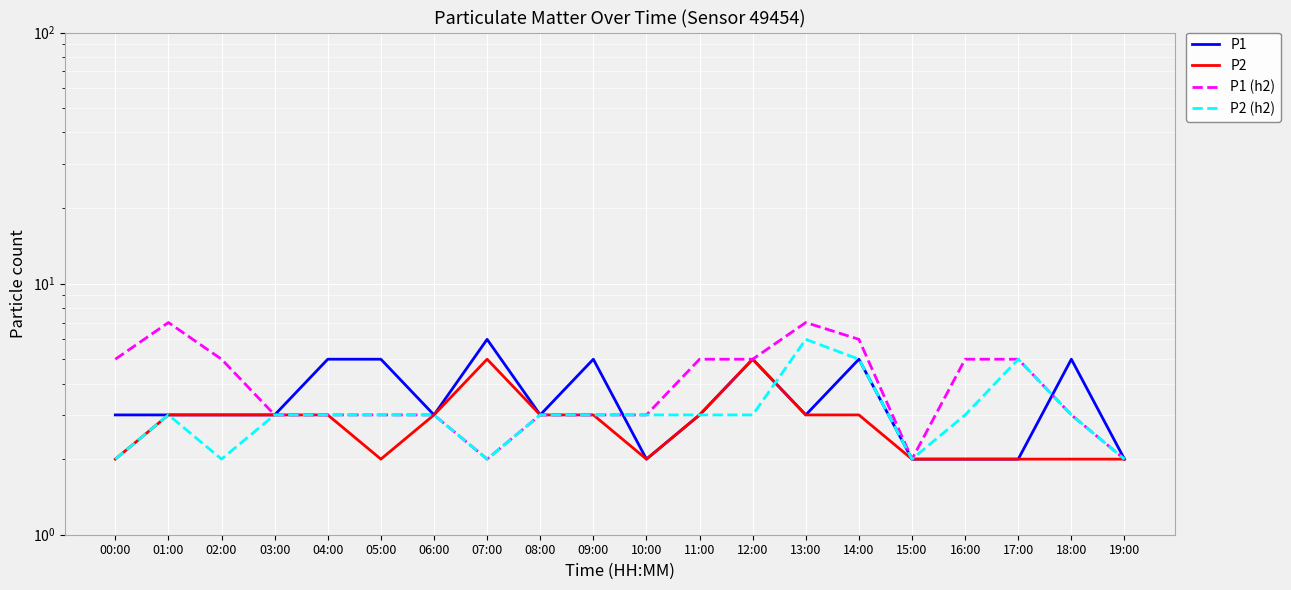

Rank the series at 16:00 from lowest to highest value.

P1, P2, P2 (h2), P1 (h2)